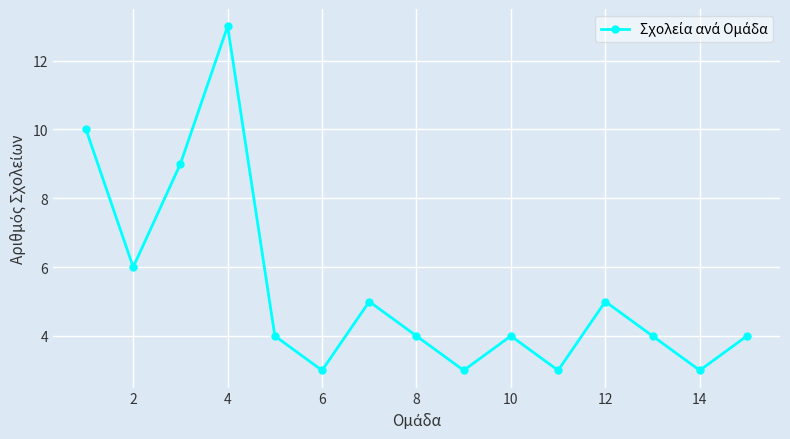

What is the sum of all values?

80